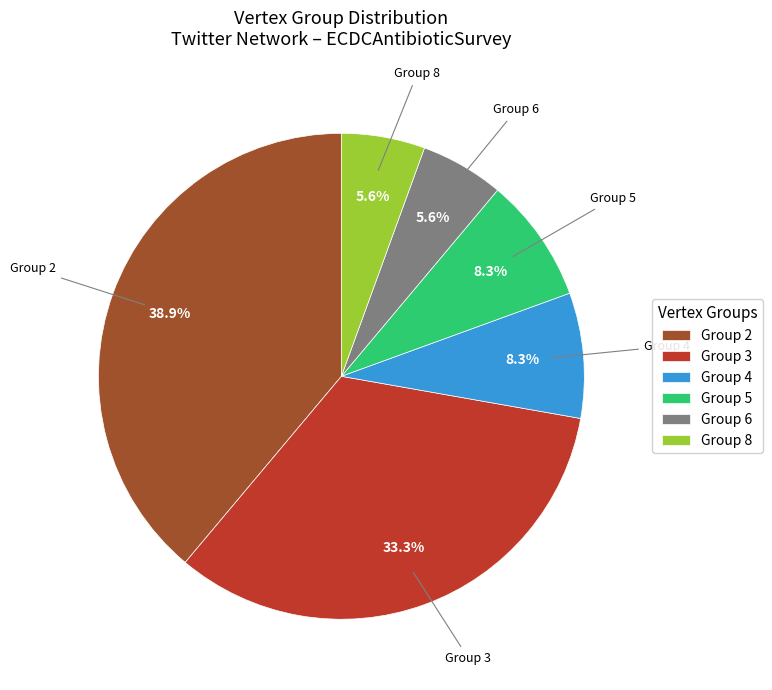

To the nearest percent, what is the difference between the largest and smallest slice percentages?

33%